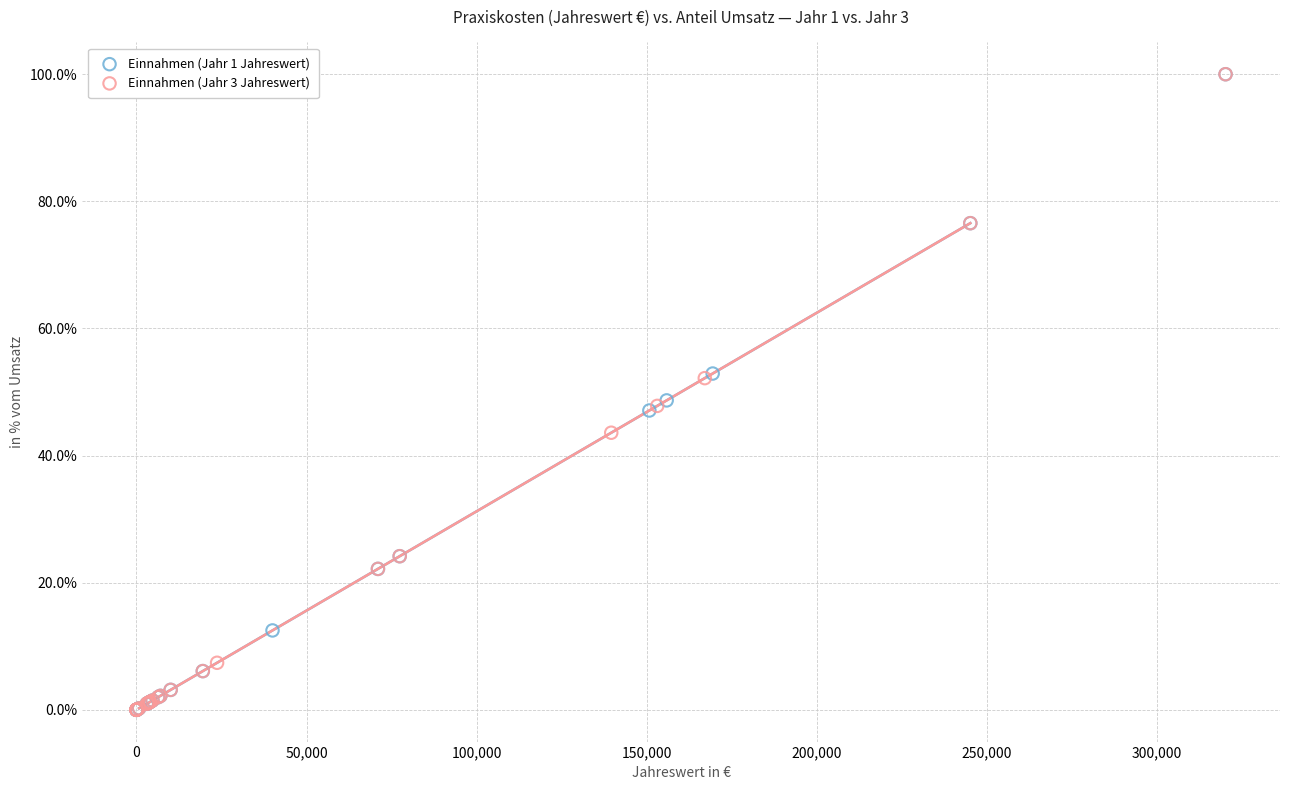

What are all the series names shown in the legend?

Einnahmen (Jahr 1 Jahreswert), Einnahmen (Jahr 3 Jahreswert)